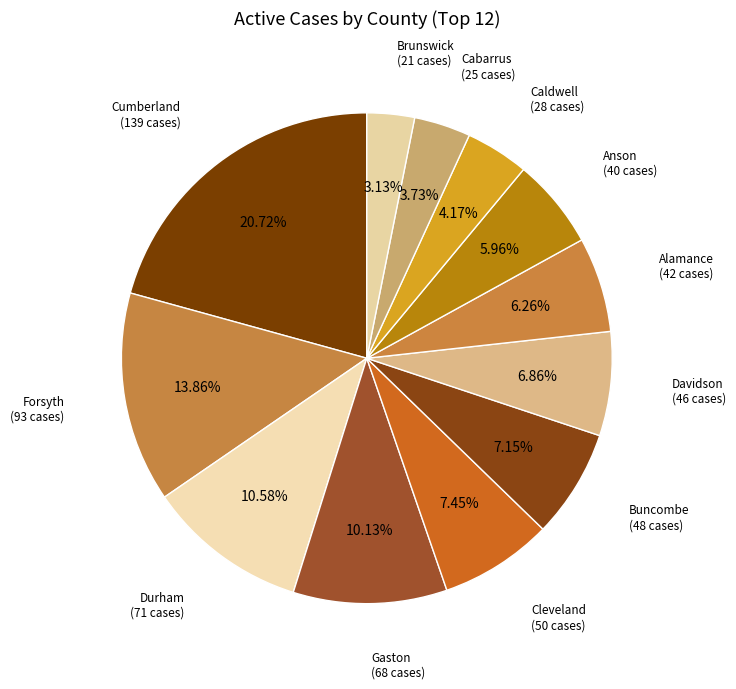

Does Durham represent more than half of the total?

No